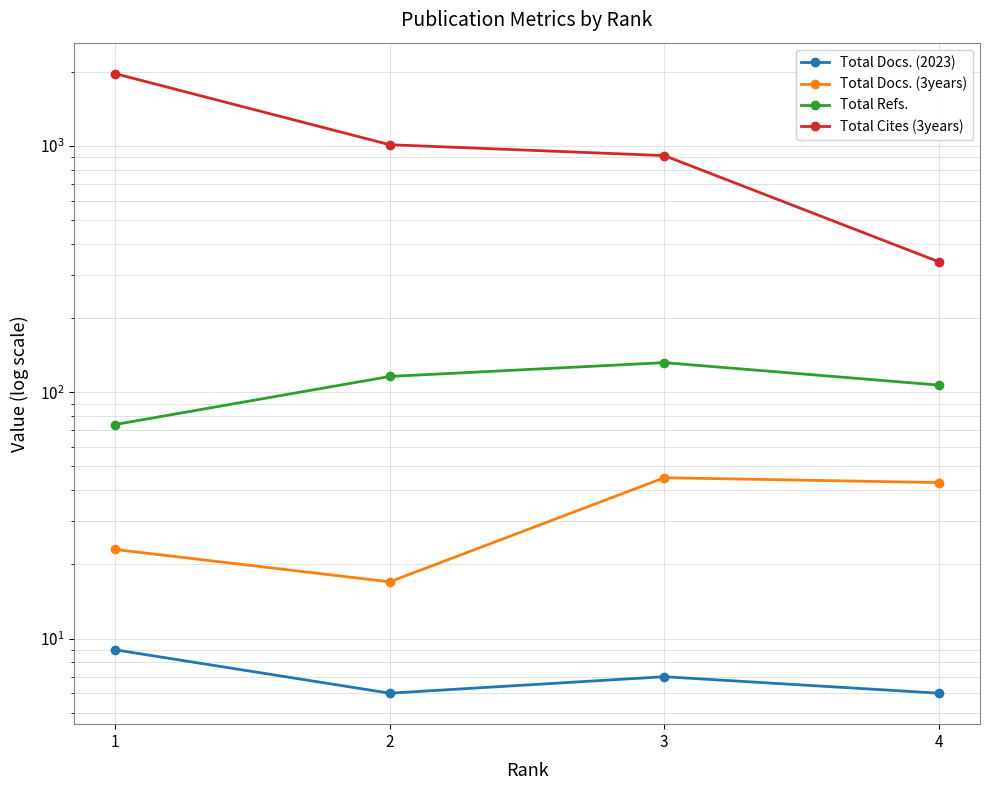

At which label does Total Docs. (3years) first exceed 43?

3